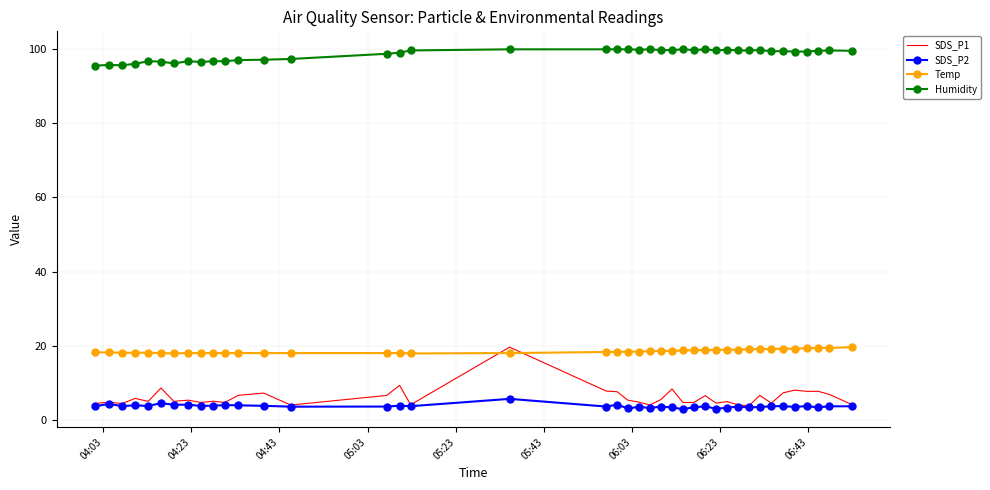

True or false: Humidity and Temp intersect in this chart.

False